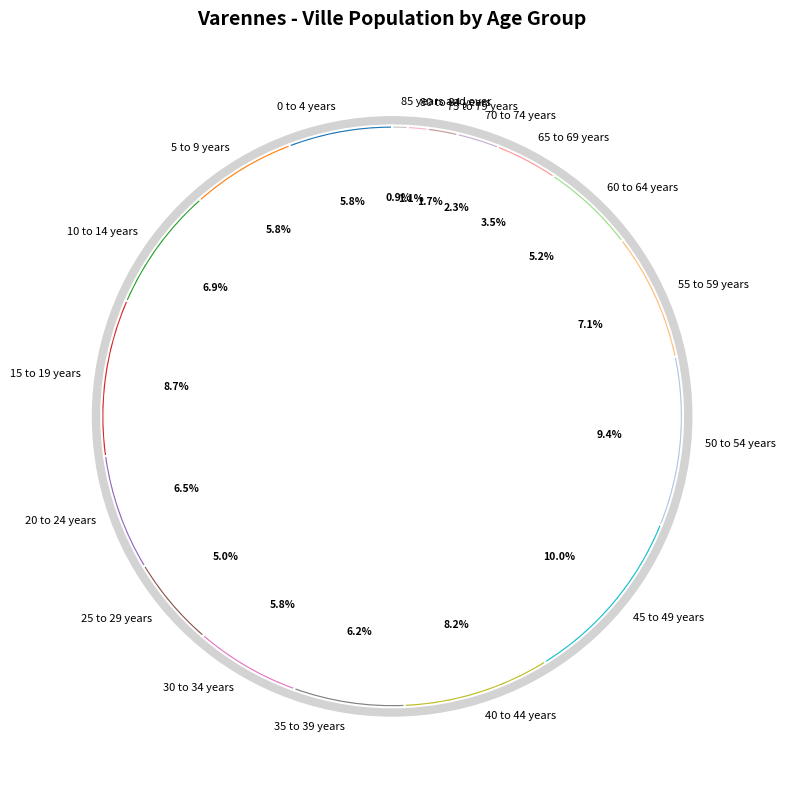

Does 30 to 34 years represent more than half of the total?

No